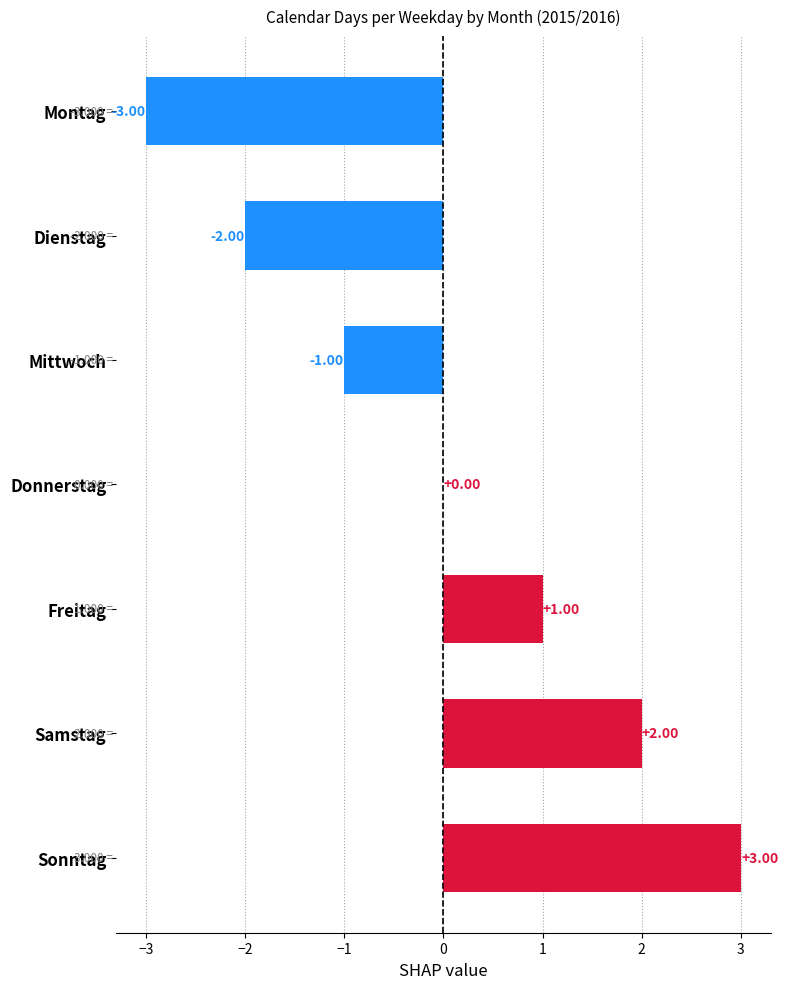

At which label is the value closest to 0?

Donnerstag